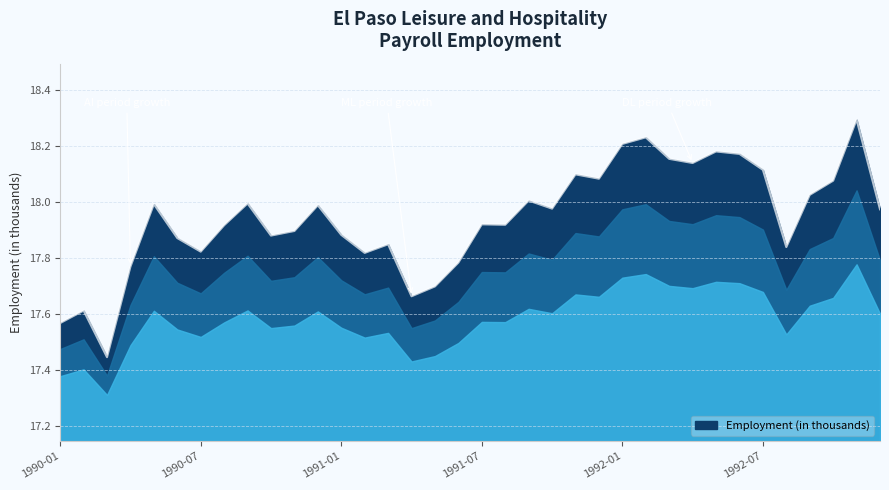

Does the chart have visible grid lines?

Yes